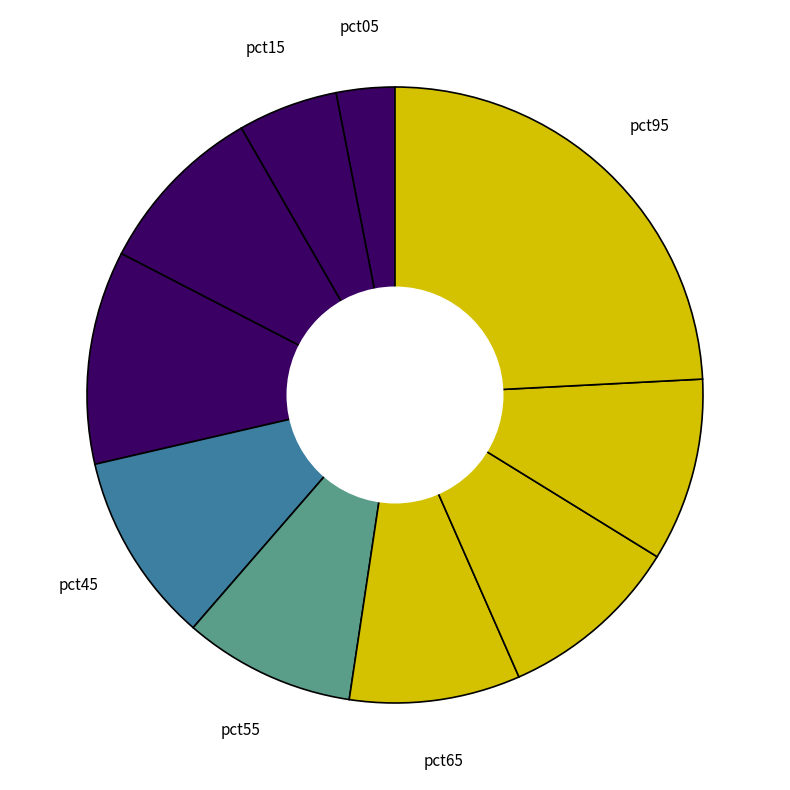

How many slices are in this pie chart?

10